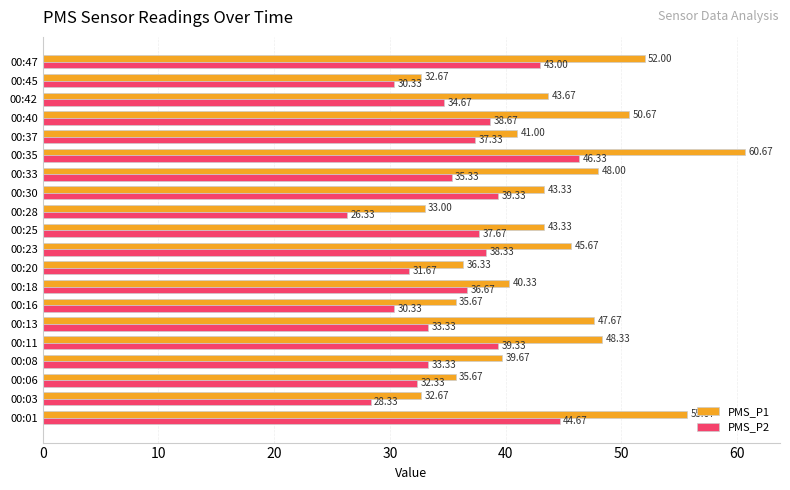

What is the smallest value displayed?

26.3